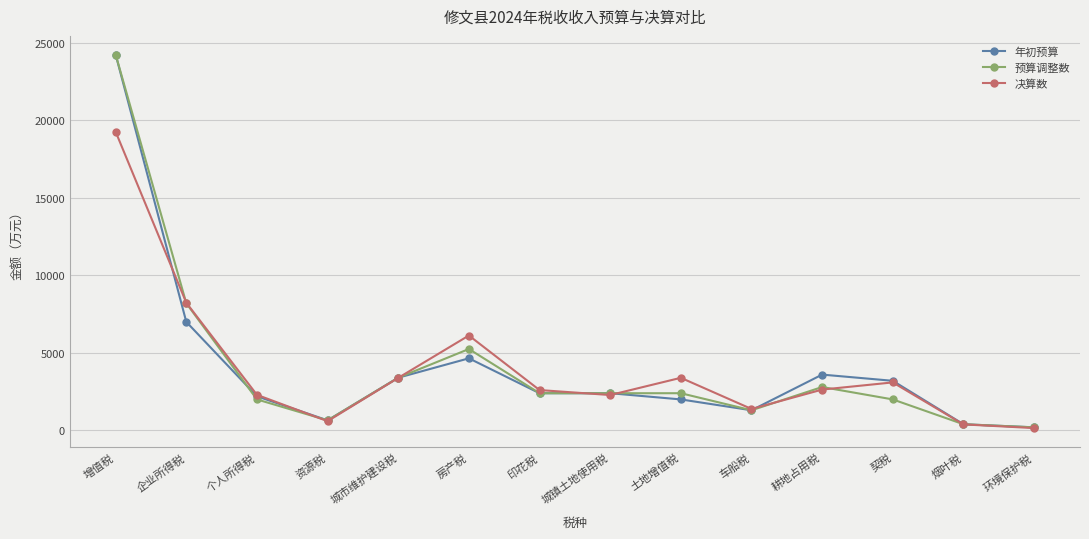

What is the total value across all series at 增值税?

67728.3